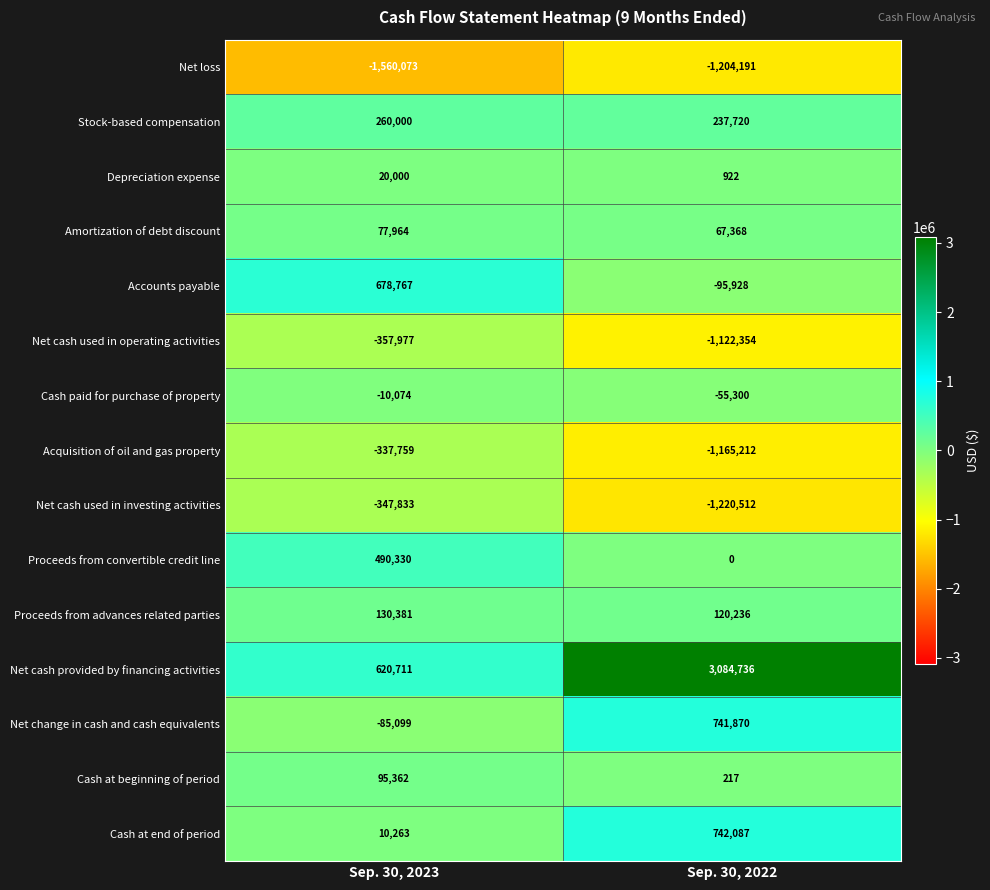

What is the minimum value shown in the chart?

-1560073